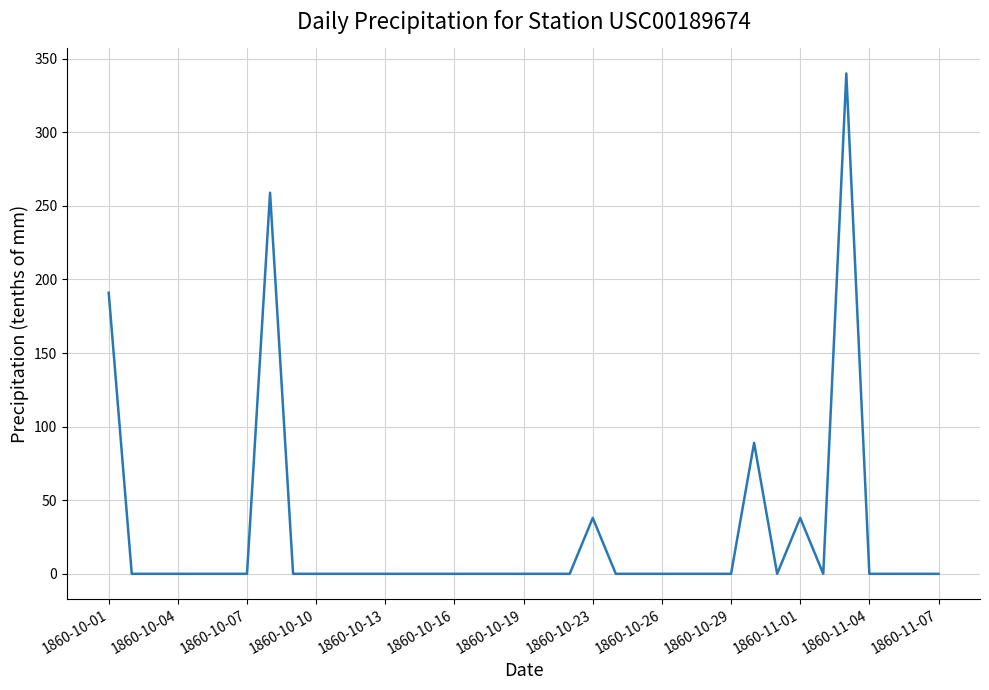

How many values exceed 0?

6